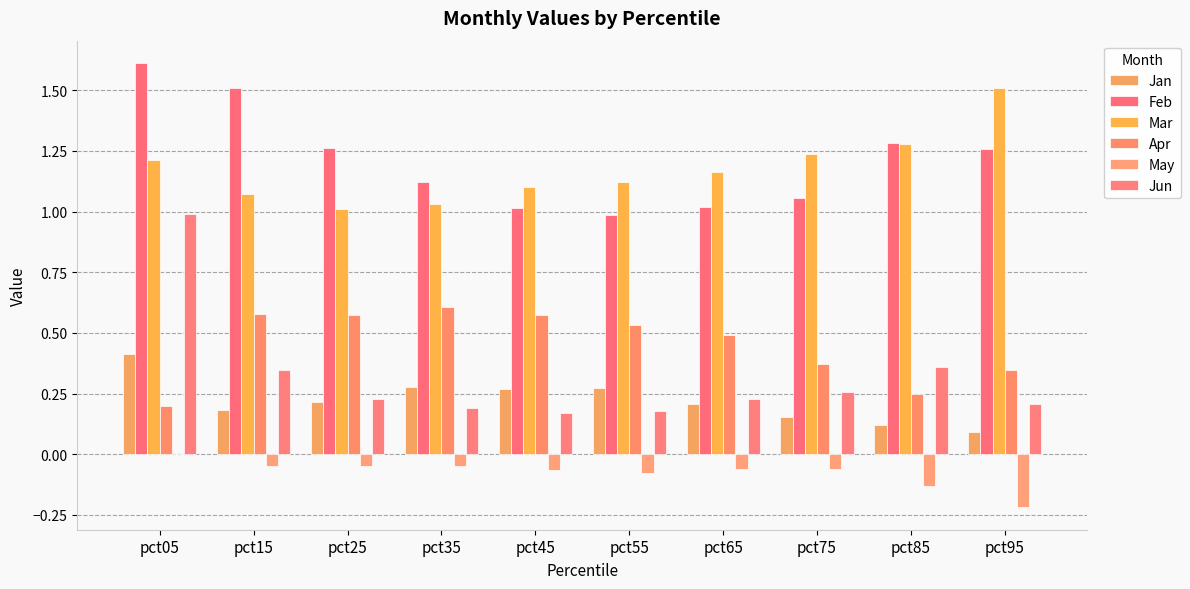

What is the maximum value for Mar?

1.5